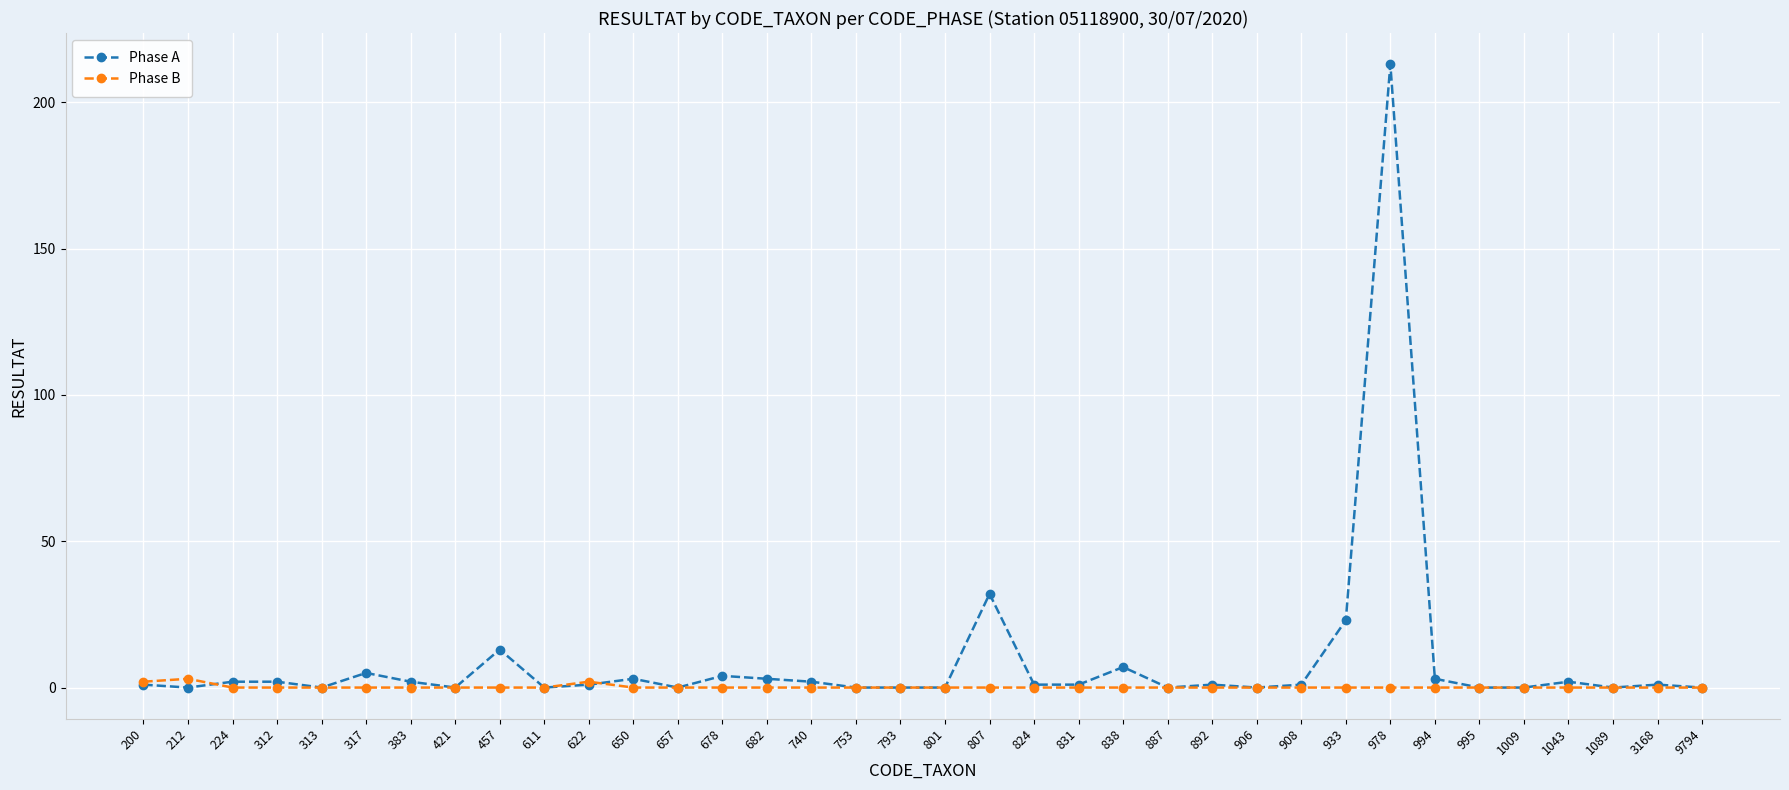

Reading left to right, what are all the values shown in this chart?

Phase A: 200=1	212=0	224=2	312=2	313=0	317=5	383=2	421=0	457=13	611=0	622=1	650=3	657=0	678=4	682=3	740=2	753=0	793=0	801=0	807=32	824=1	831=1	838=7	887=0	892=1	906=0	908=1	933=23	978=213	994=3	995=0	1009=0	1043=2	1089=0	3168=1	9794=0
Phase B: 200=2	212=3	224=0	312=0	313=0	317=0	383=0	421=0	457=0	611=0	622=2	650=0	657=0	678=0	682=0	740=0	753=0	793=0	801=0	807=0	824=0	831=0	838=0	887=0	892=0	906=0	908=0	933=0	978=0	994=0	995=0	1009=0	1043=0	1089=0	3168=0	9794=0